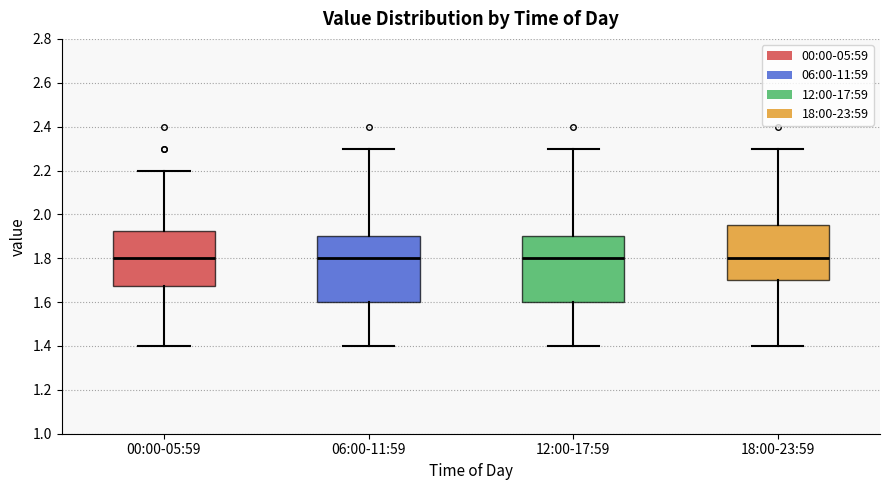

Reading left to right, transcribe this box plot: for each box, give where its median line is, the range the box spans, and where its two whiskers end, as read against the y-axis. The values are not printed on the chart, so give them approximately, as read against the axis.

00:00-05:59: median 1.80, box 1.68 to 1.92, whiskers 1.40 to 2.20
06:00-11:59: median 1.80, box 1.60 to 1.90, whiskers 1.40 to 2.30
12:00-17:59: median 1.80, box 1.60 to 1.90, whiskers 1.40 to 2.30
18:00-23:59: median 1.80, box 1.70 to 1.96, whiskers 1.40 to 2.30